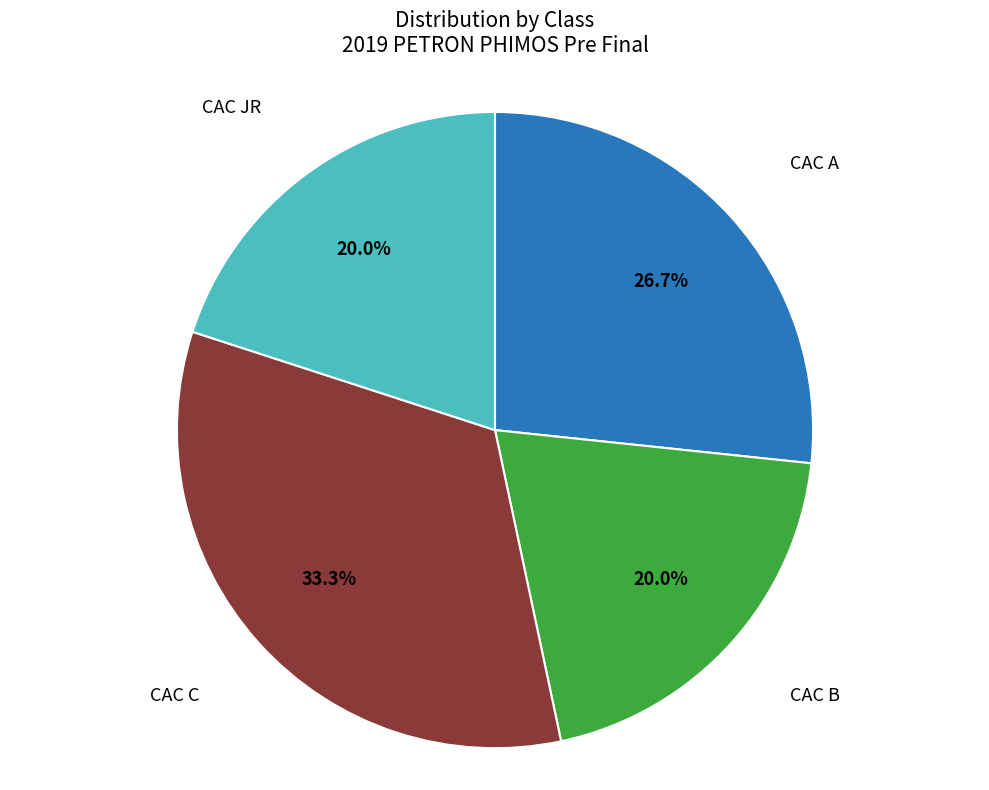

How many segments does this pie chart have?

4